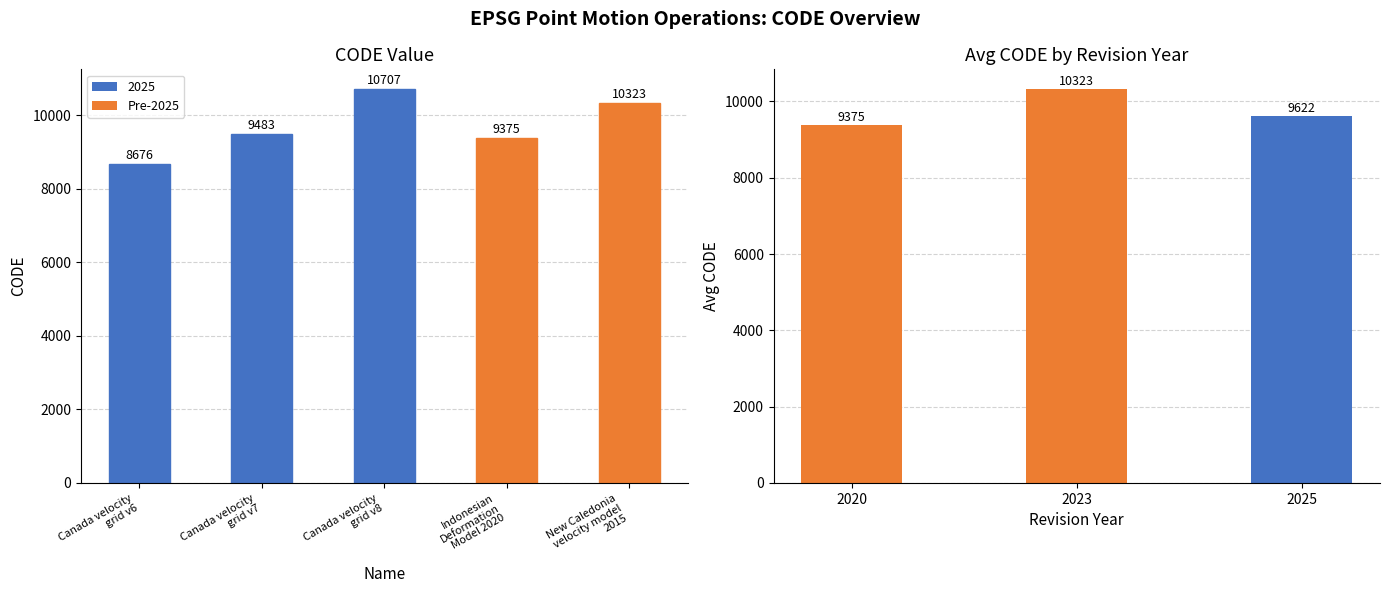

What is the change in value from Canada velocity
grid v7 to Canada velocity
grid v8?

+1224